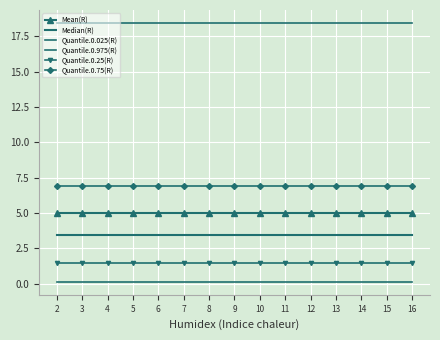

At which category does the chart reach its peak across all series?

2